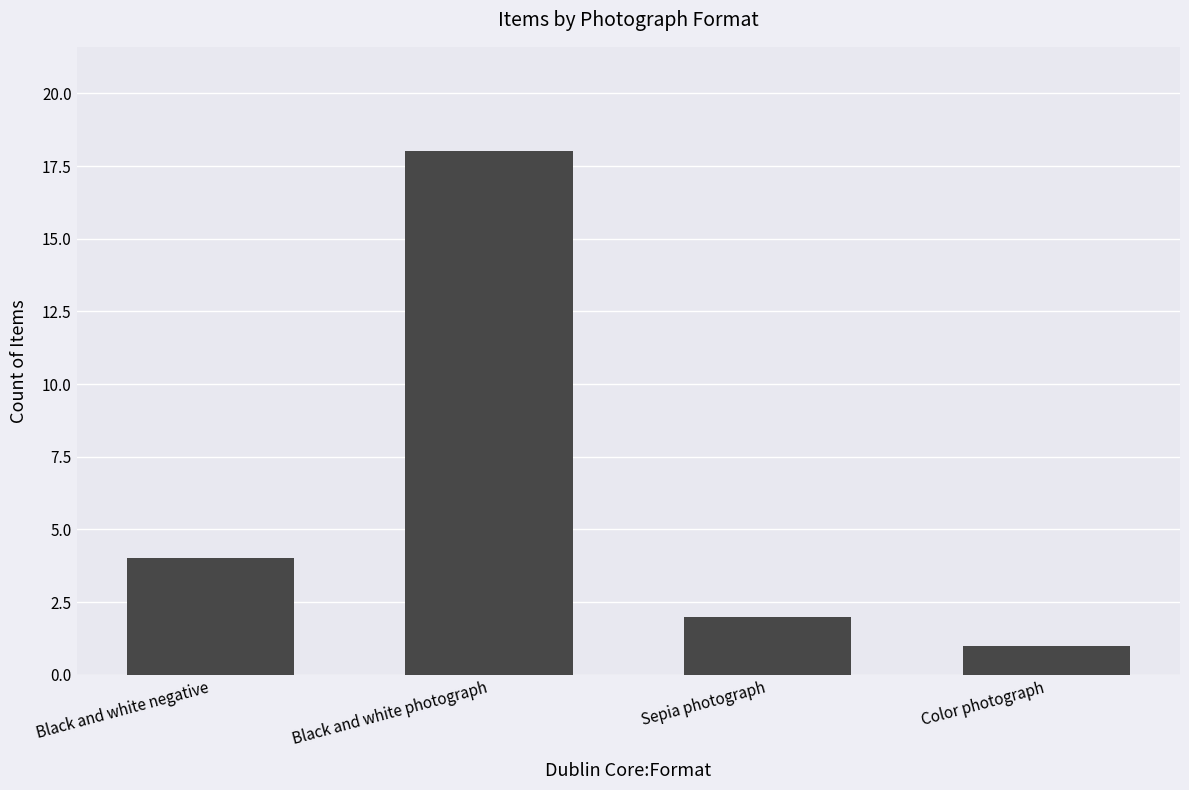

Rank the categories by value from highest to lowest.

Black and white photograph, Black and white negative, Sepia photograph, Color photograph